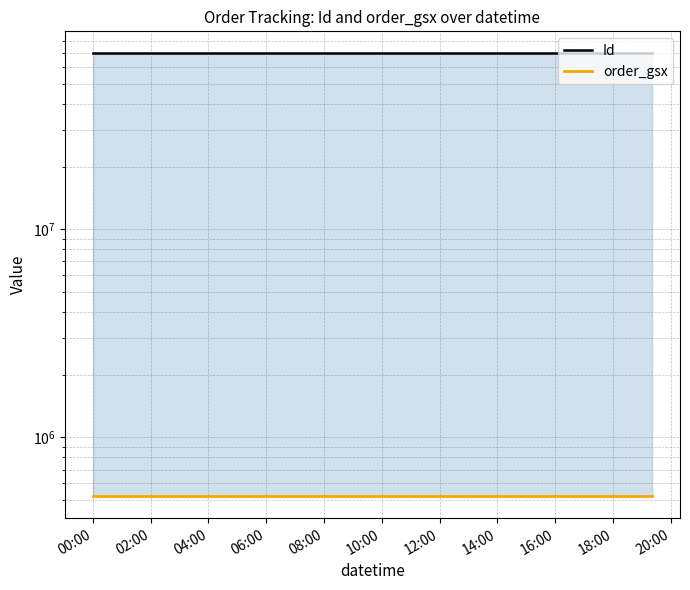

Is it true that Id equals 69903350 at 04:00?

True